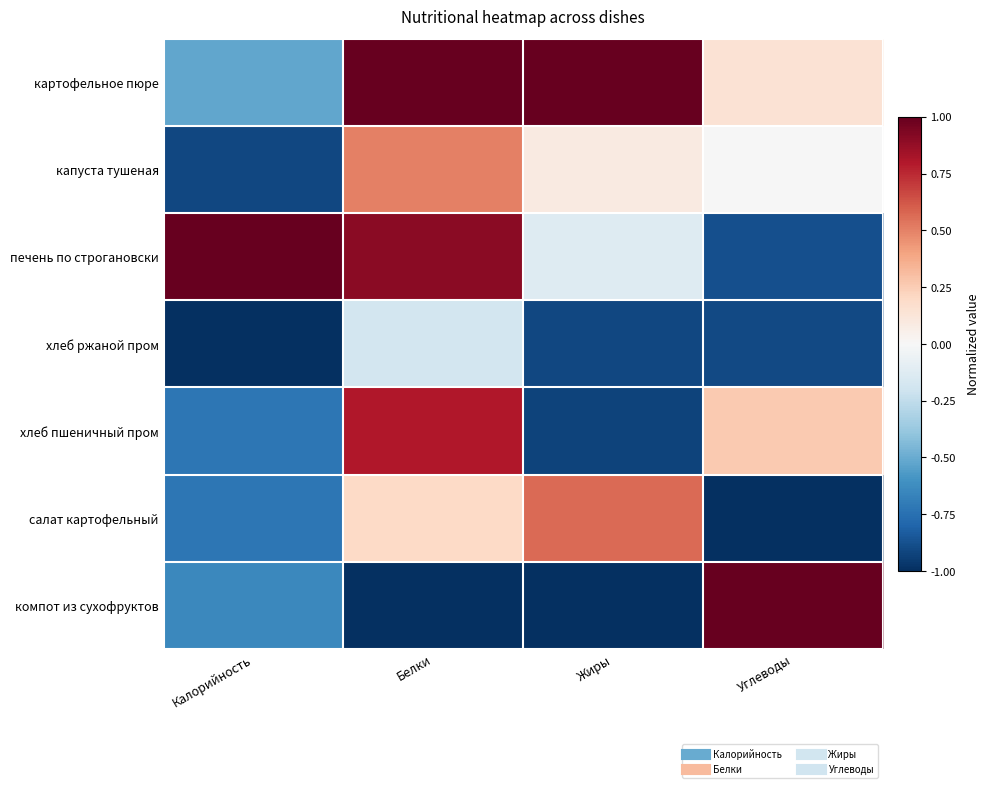

What is the total value across all series at Жиры?

-1.3